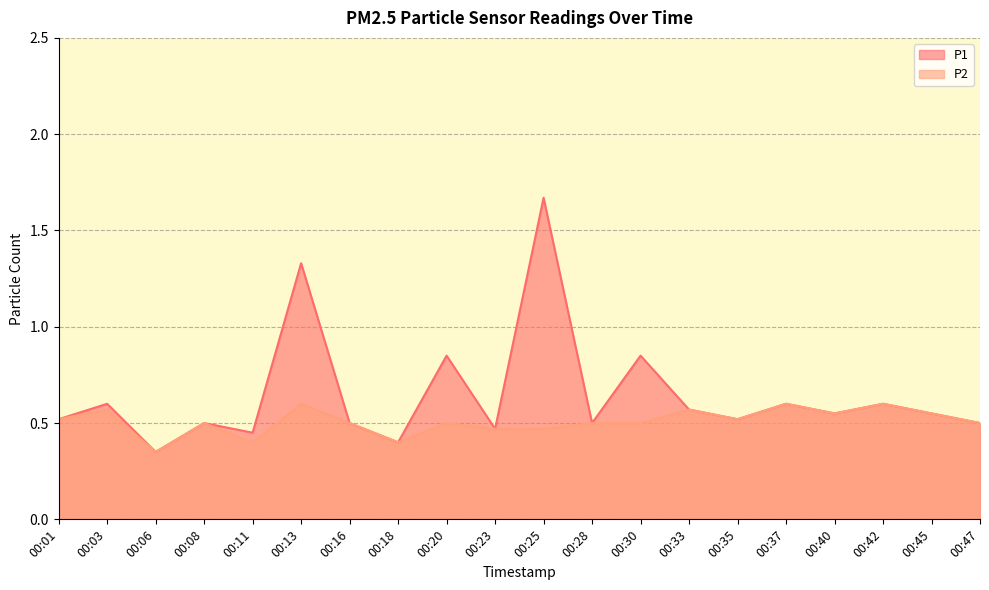

List the series in order of their peak value, lowest first.

P2, P1